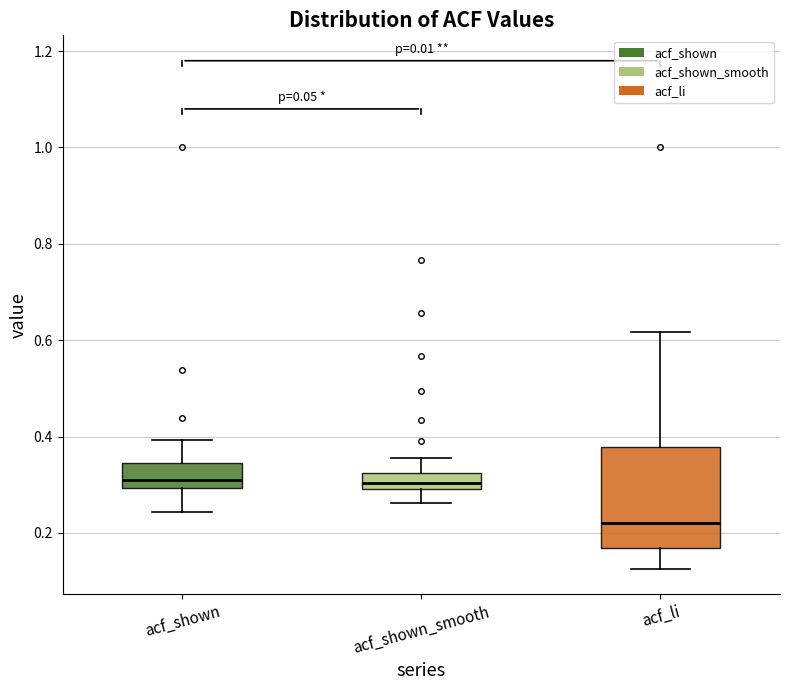

Comparing the boxes themselves (not the whiskers), which one is the tallest?

acf_li